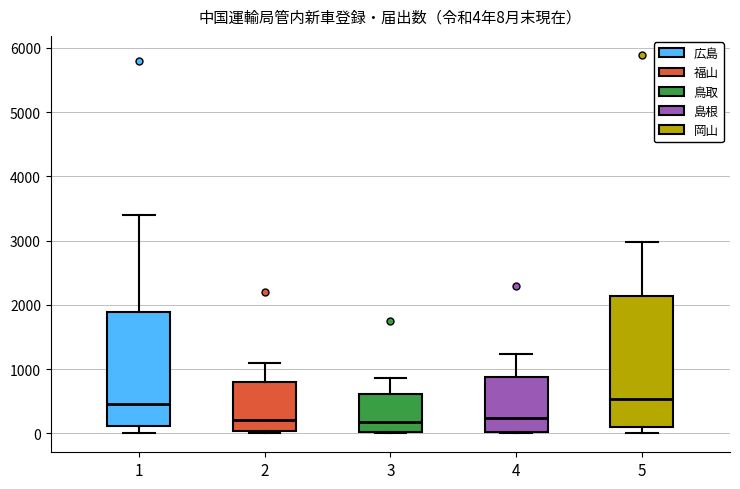

Comparing the boxes themselves (not the whiskers), which one is the tallest?

5